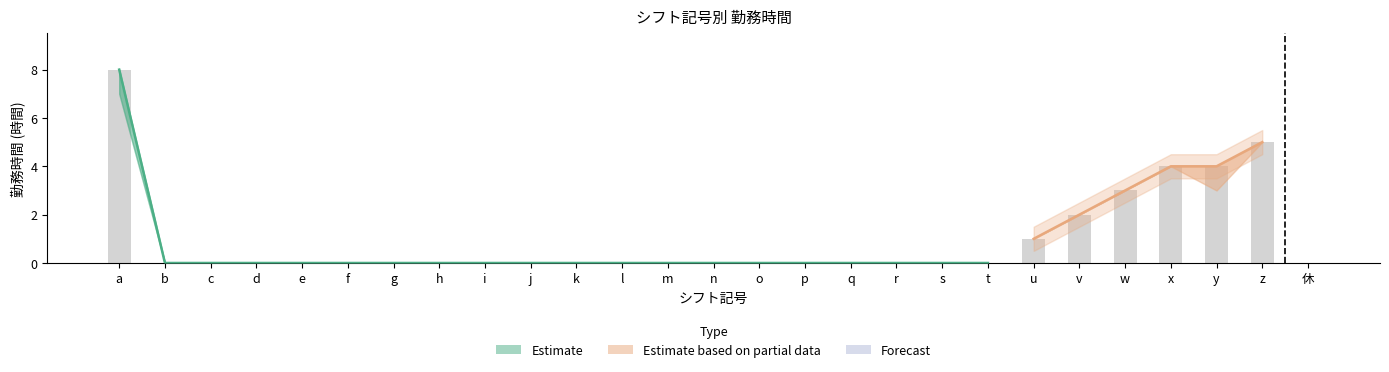

Which category has the lowest value in the 勤務時間_upper series?

b